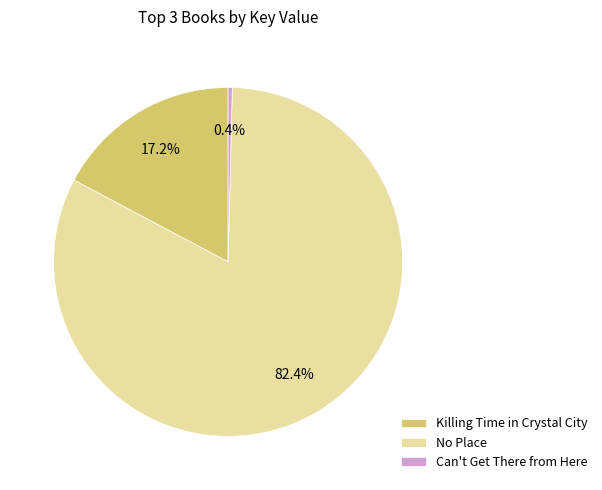

Is it true that Can't Get There from Here is 11% of the pie?

False